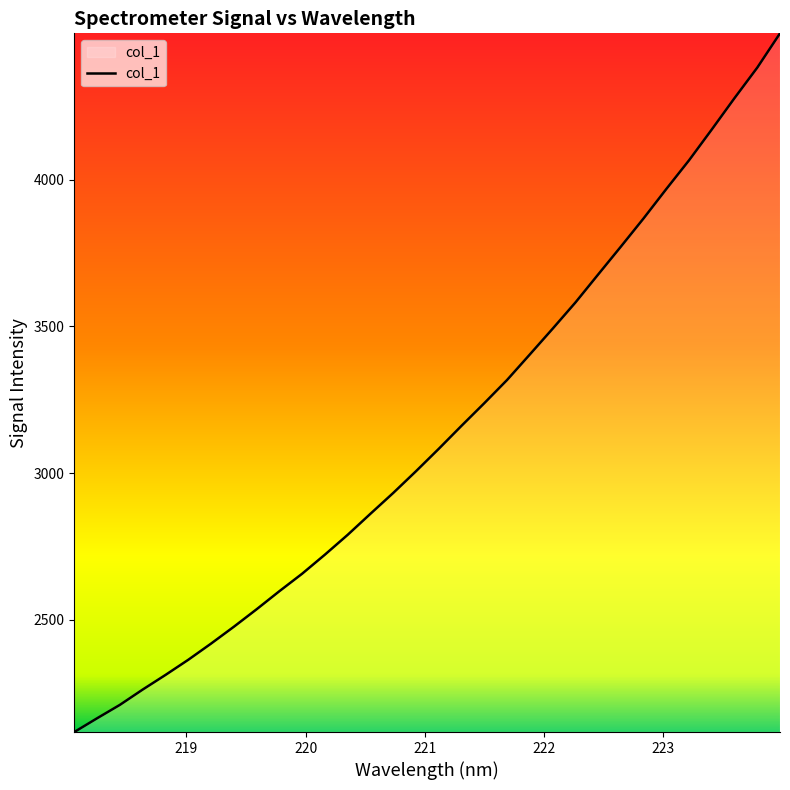

What is the difference between the maximum and minimum values?

2381.3